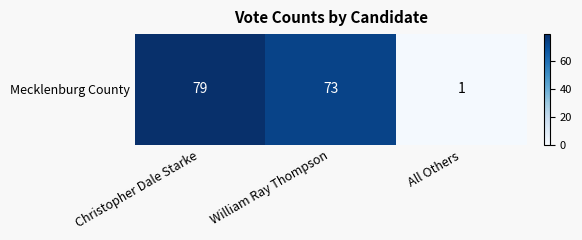

Between All Others and Christopher Dale Starke, which is larger?

Christopher Dale Starke